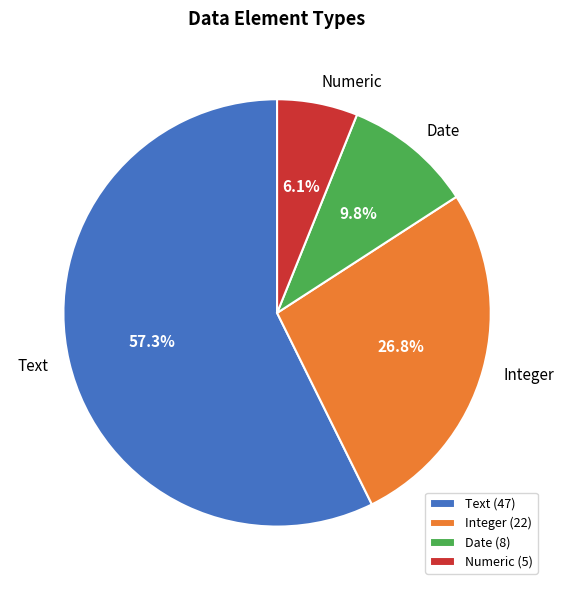

Count the number of slices in the pie.

4